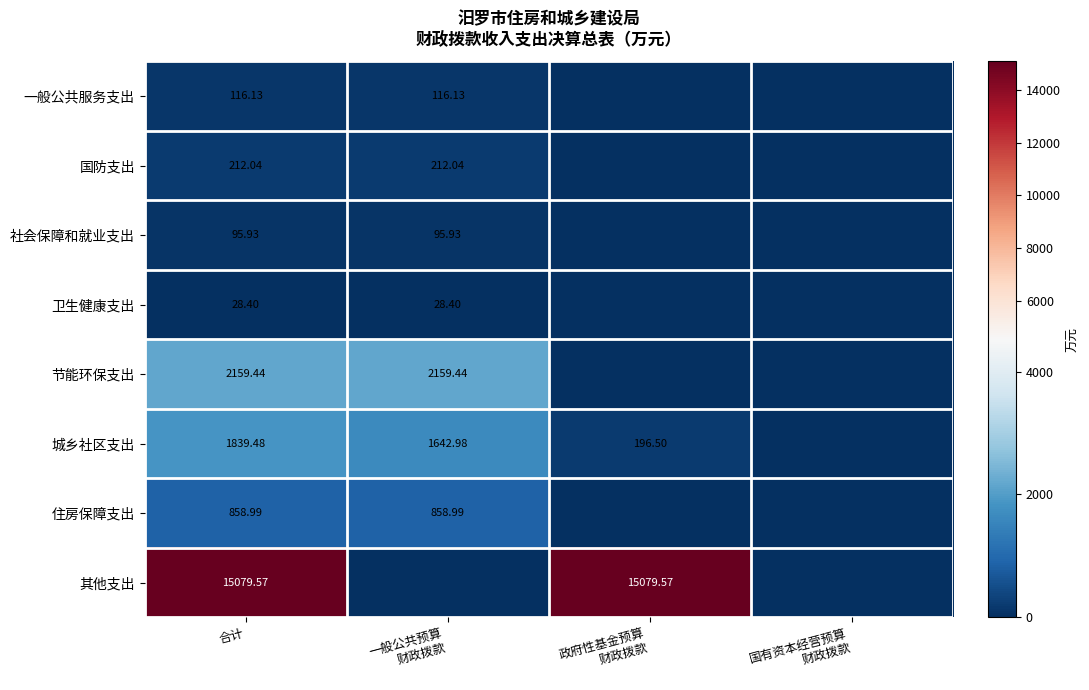

Which series has the largest range (max minus min)?

其他支出